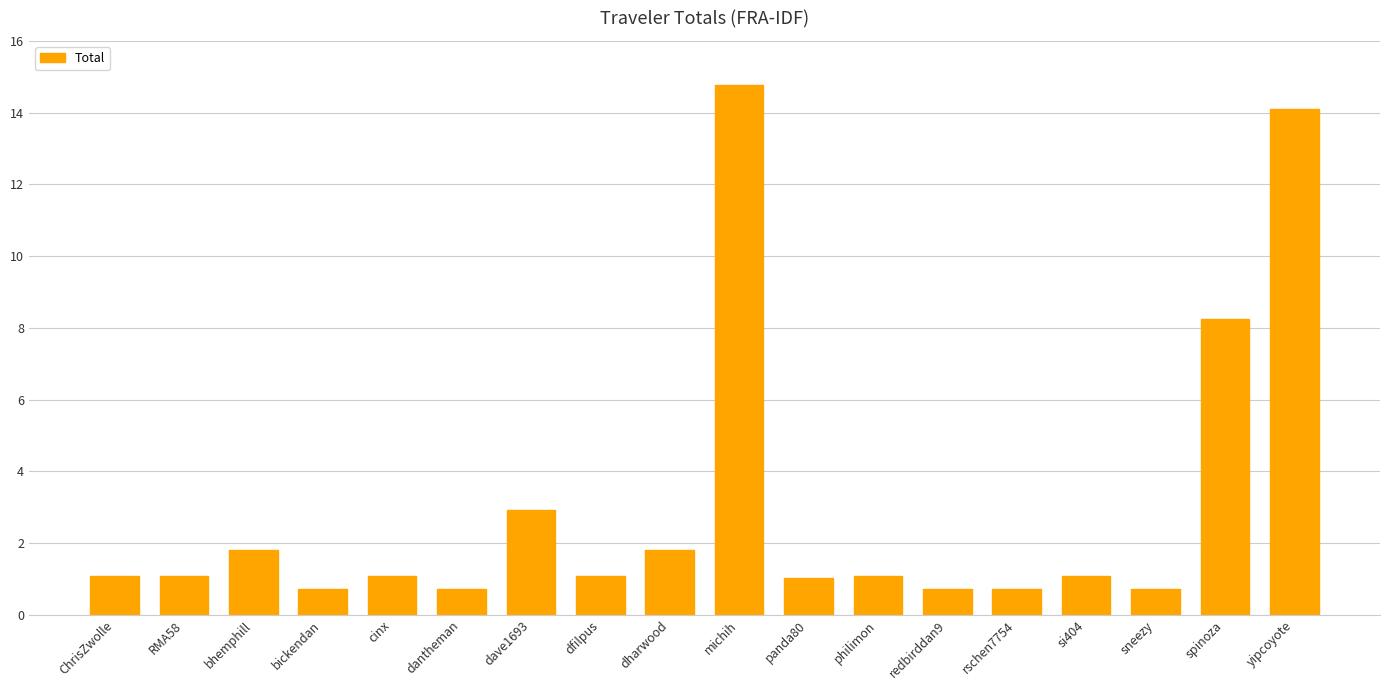

Between dharwood and michih, which is larger?

michih